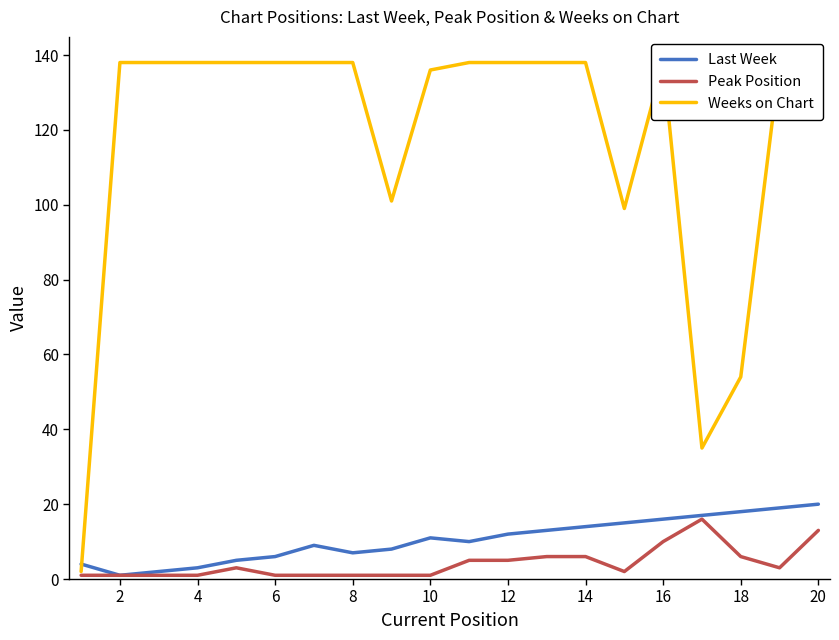

True or false: Weeks on Chart and Peak Position cross at least once.

False